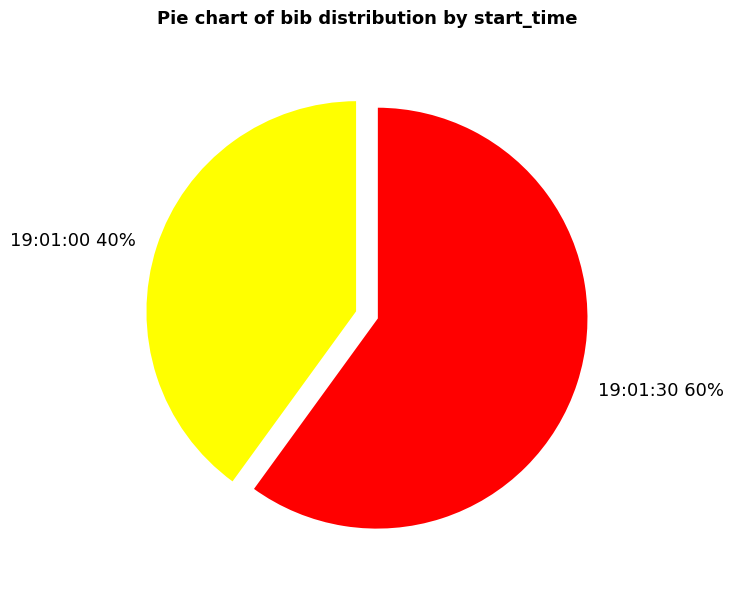

Does 19:01:30 represent more than half of the total?

Yes